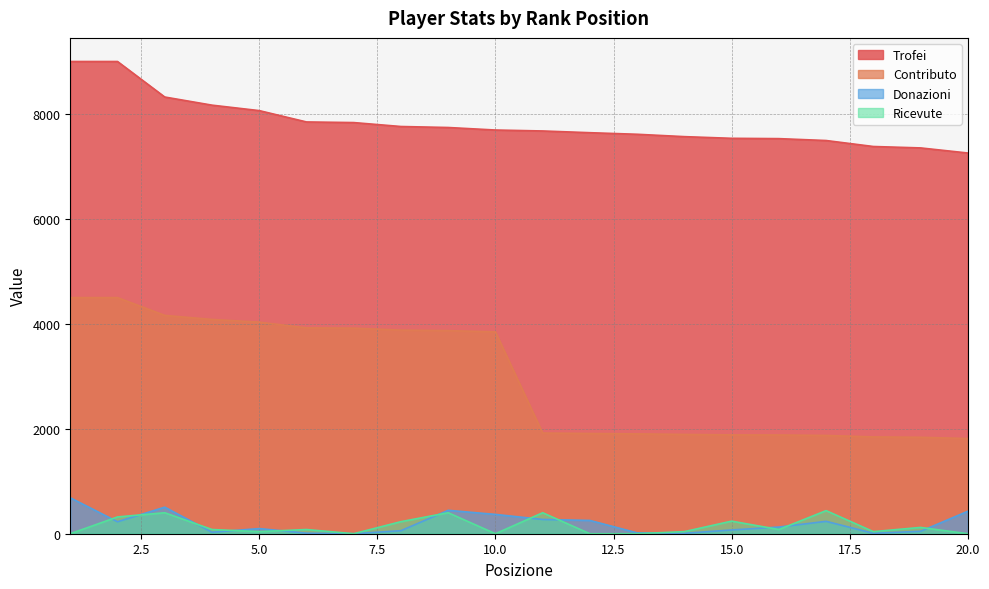

True or false: Trofei and Contributo intersect in this chart.

False